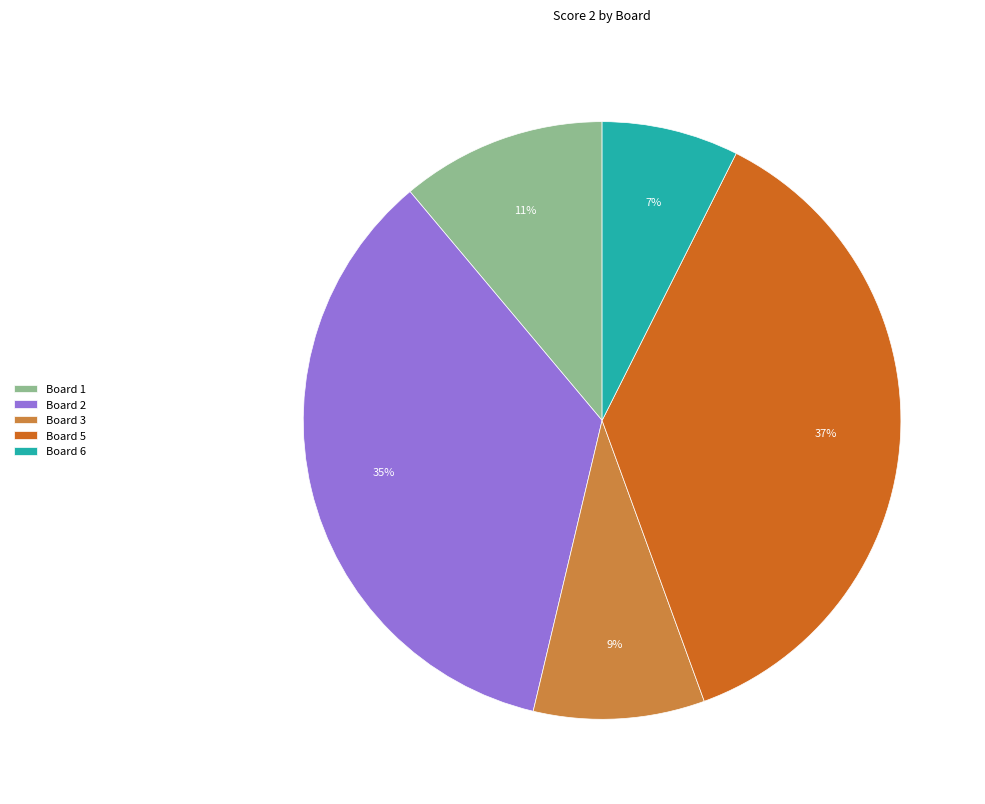

To the nearest percent, what is the difference between the largest and smallest slice percentages?

30%